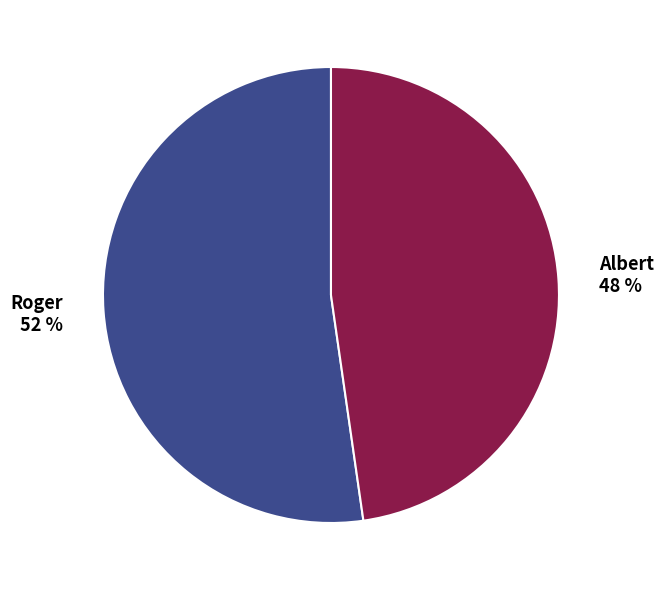

Does any single category account for the majority?

Yes